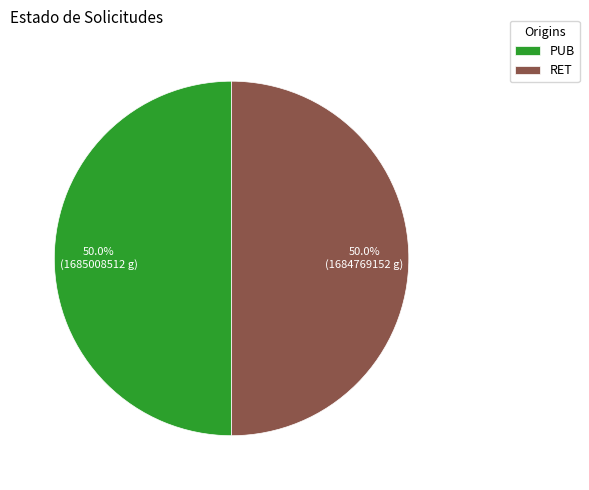

What is the ratio of the value at RET to the value at PUB?

1.0